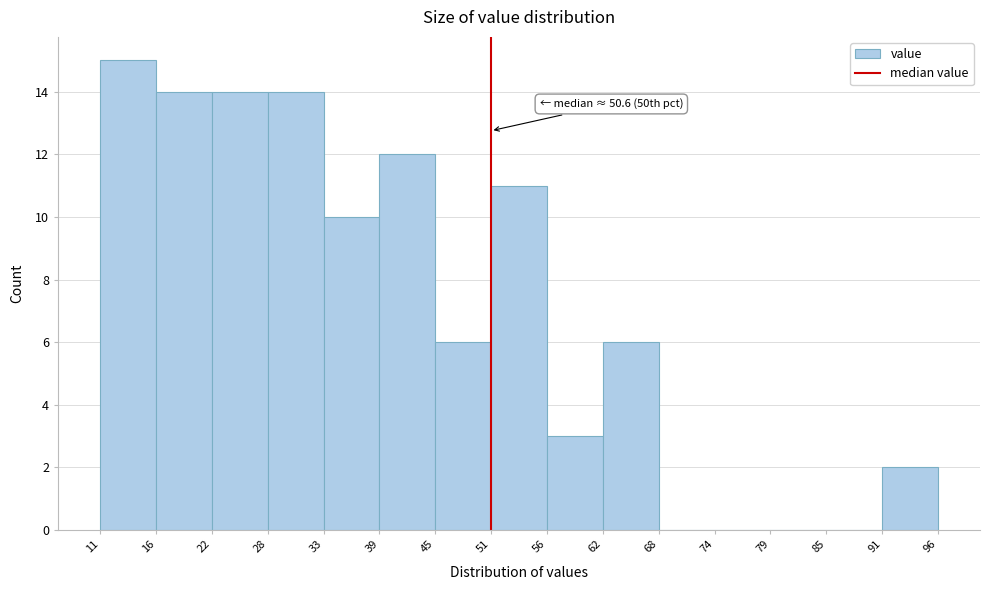

Which range on the x-axis has the tallest bar?

11 to 16